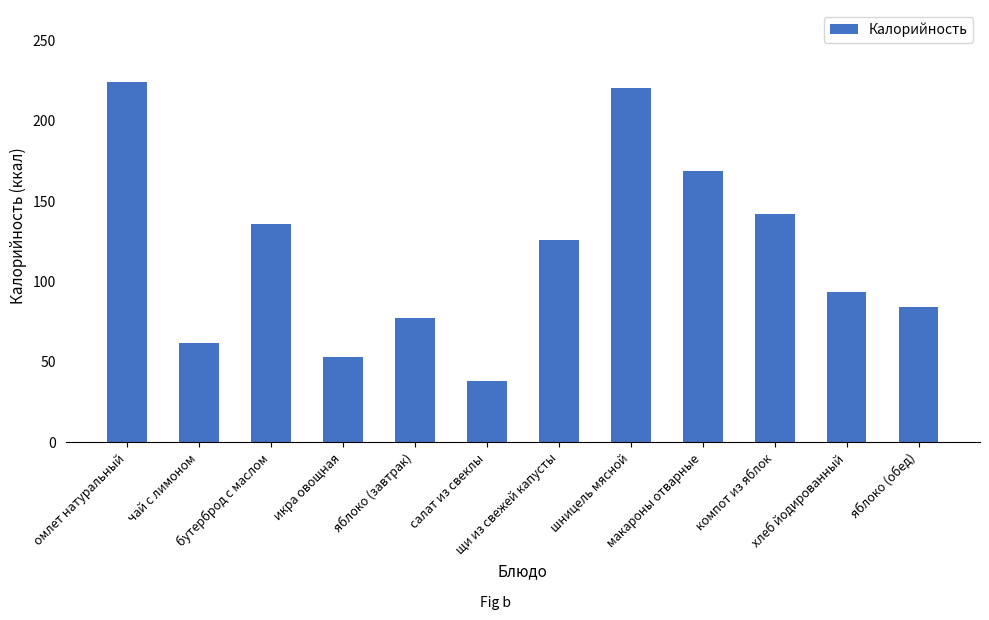

What is the difference between the maximum and minimum values?

185.7